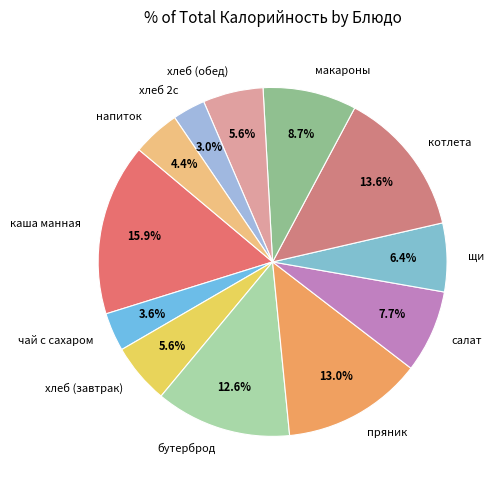

Is пряник the majority of the pie?

No